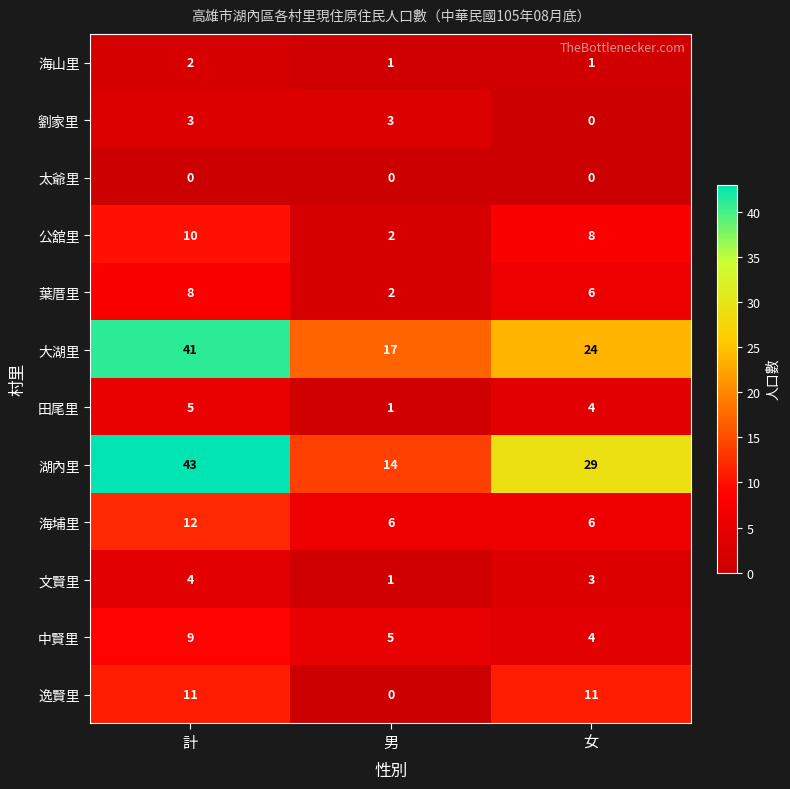

What is the difference between the 葉厝里 values at 男 and 計?

6